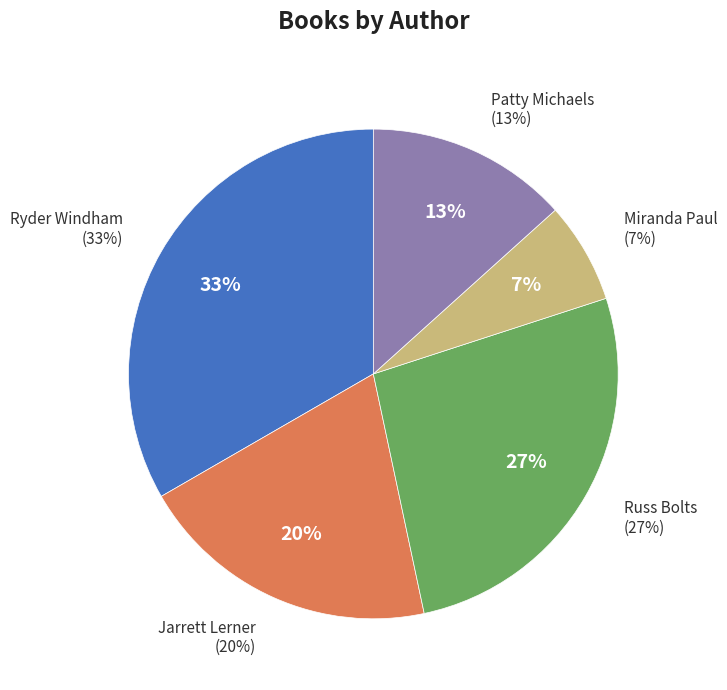

To the nearest percent, what percentage of the pie is Patty Michaels?

13%